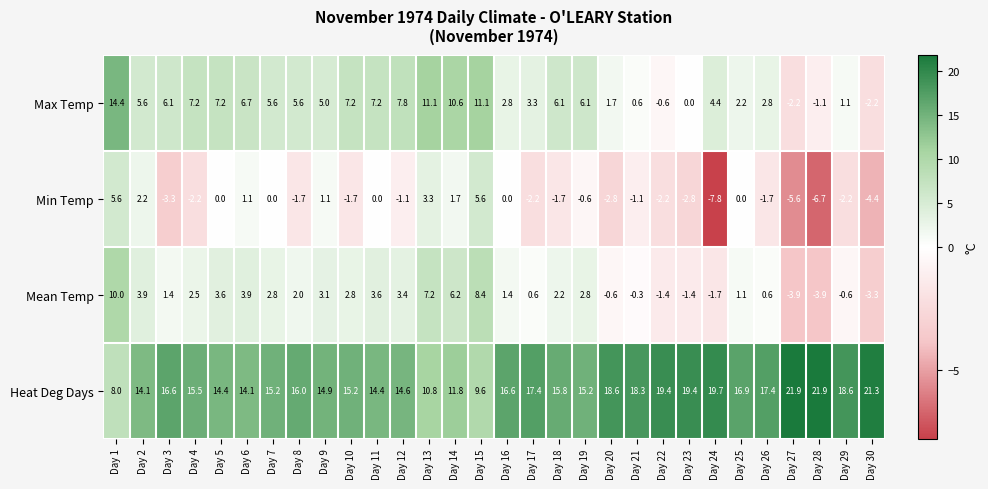

Rank the series by their average value, from lowest to highest.

Min Temp, Mean Temp, Max Temp, Heat Deg Days